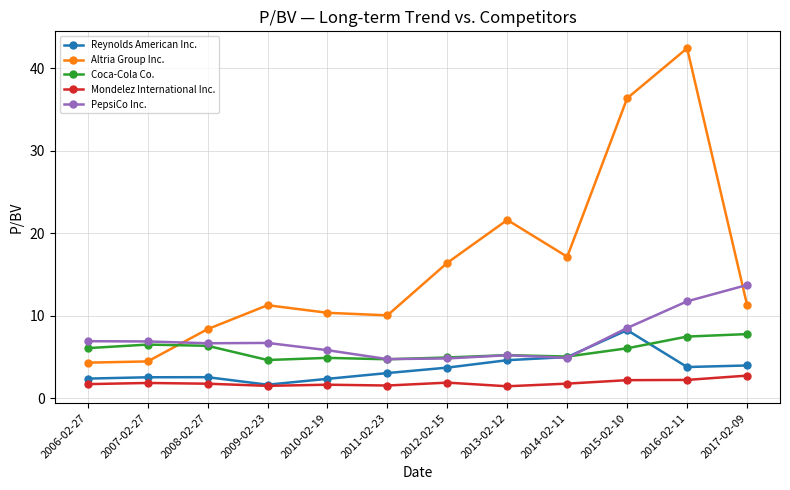

Which series ends up on top after the final intersection of PepsiCo Inc. and Reynolds American Inc.?

PepsiCo Inc.